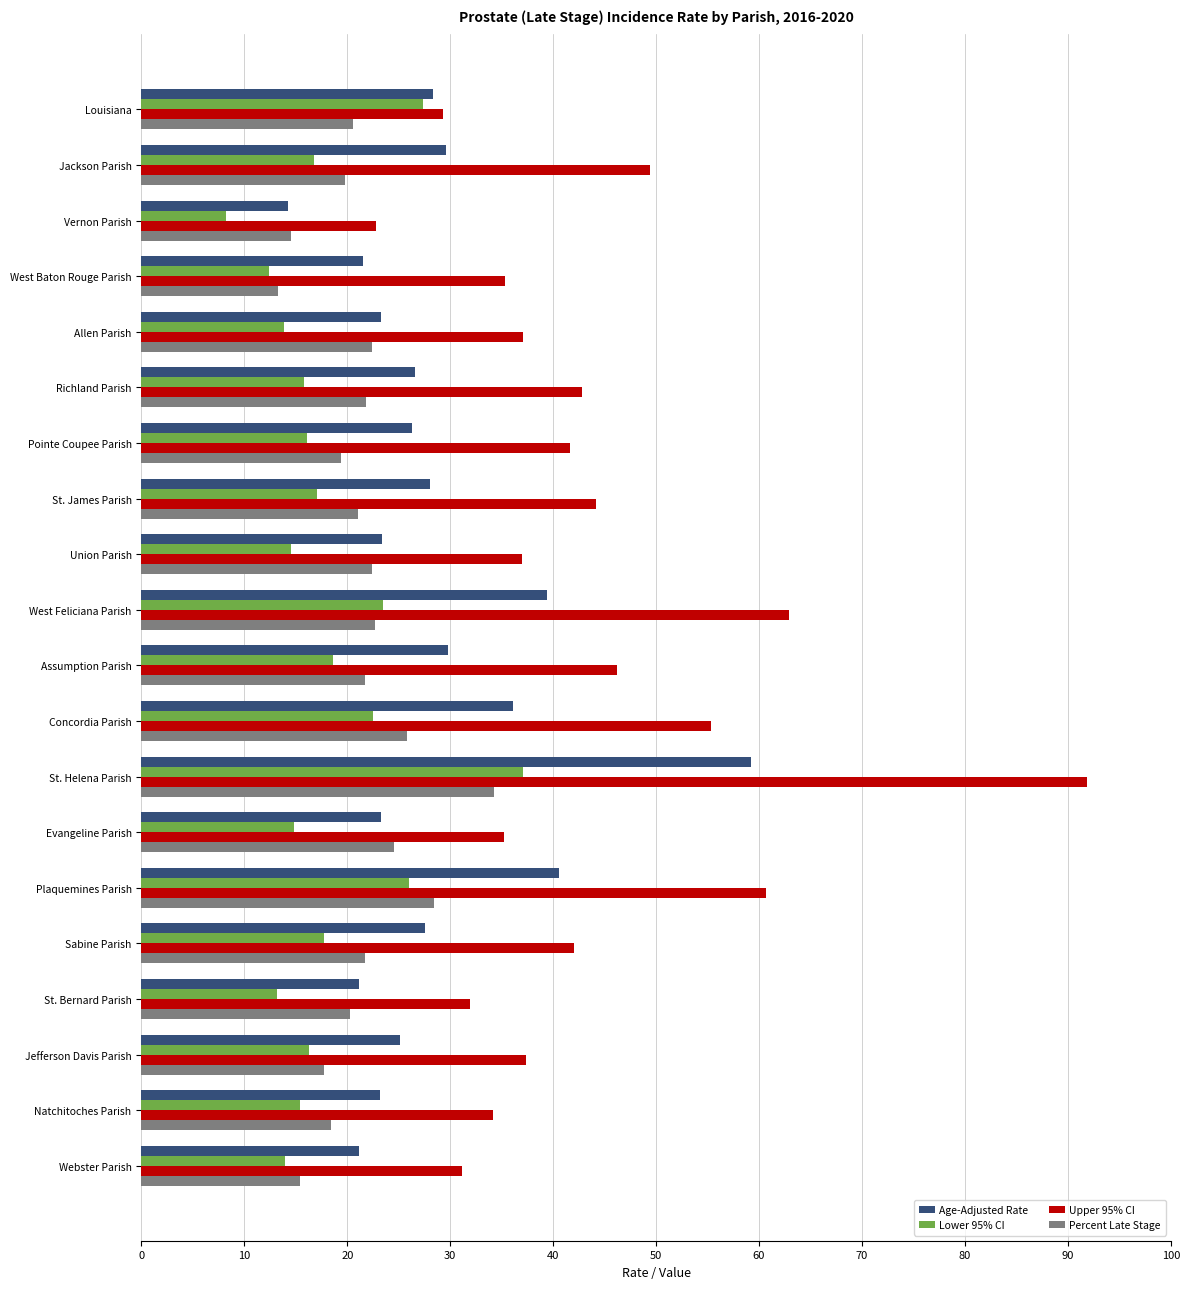

What is the difference between the maximum and second lowest values in the Percent Late Stage series?

19.8